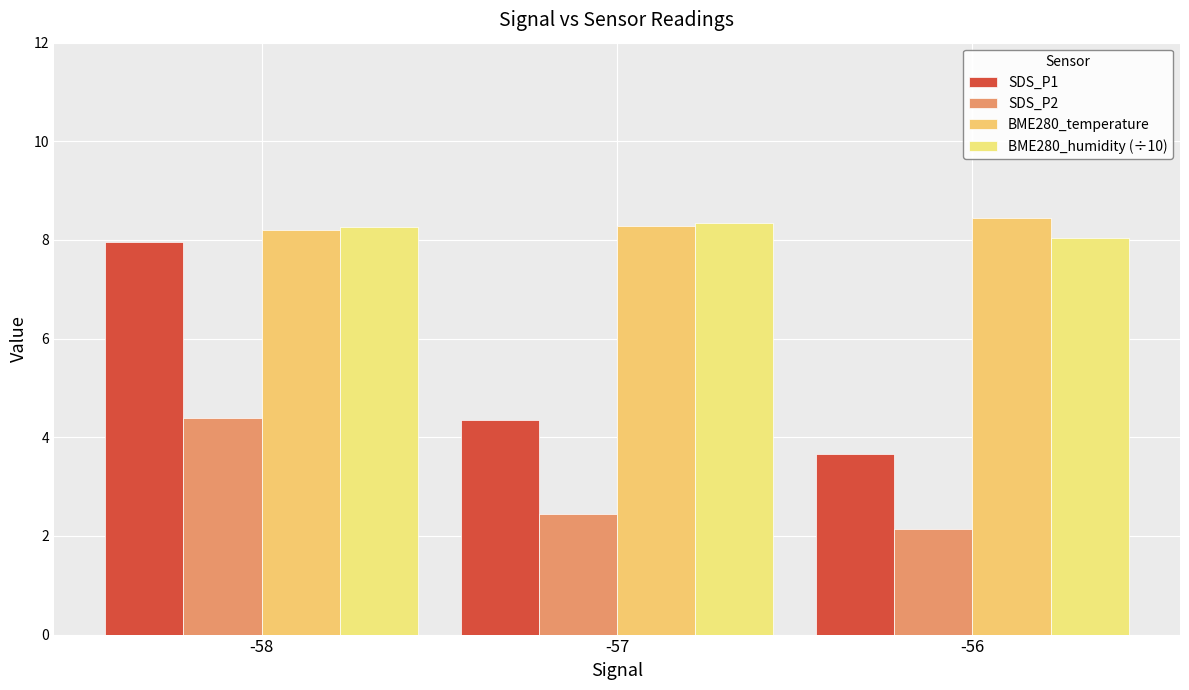

What is the difference between the highest and lowest values at -56?

6.3